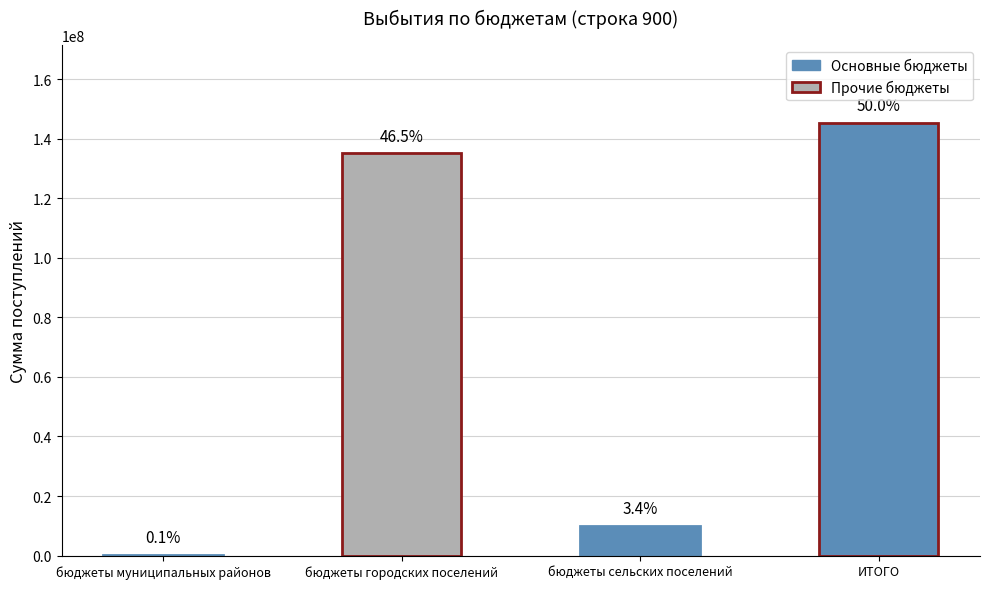

Are the bars horizontal?

No